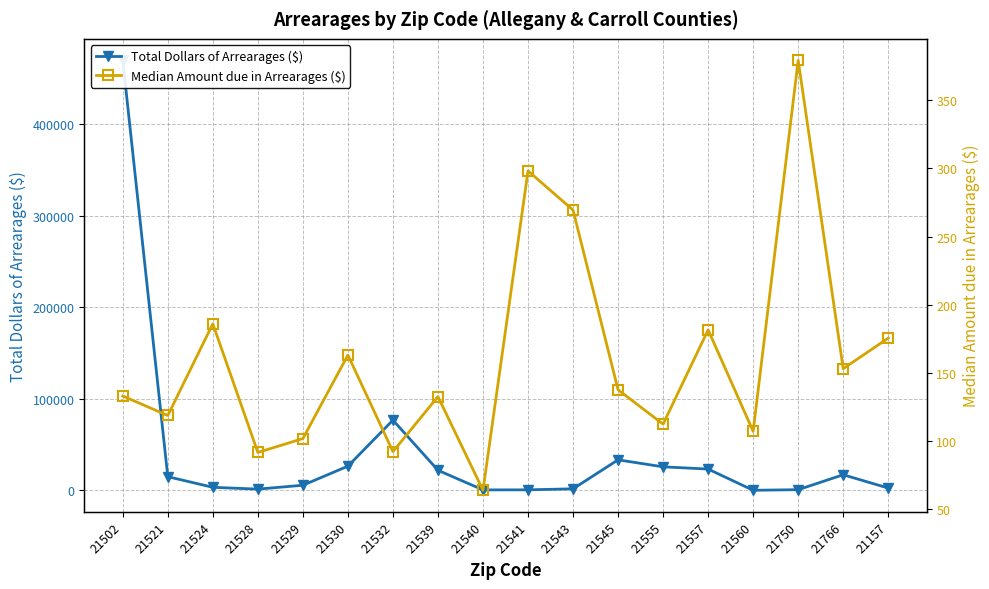

How many series are shown in this chart?

2